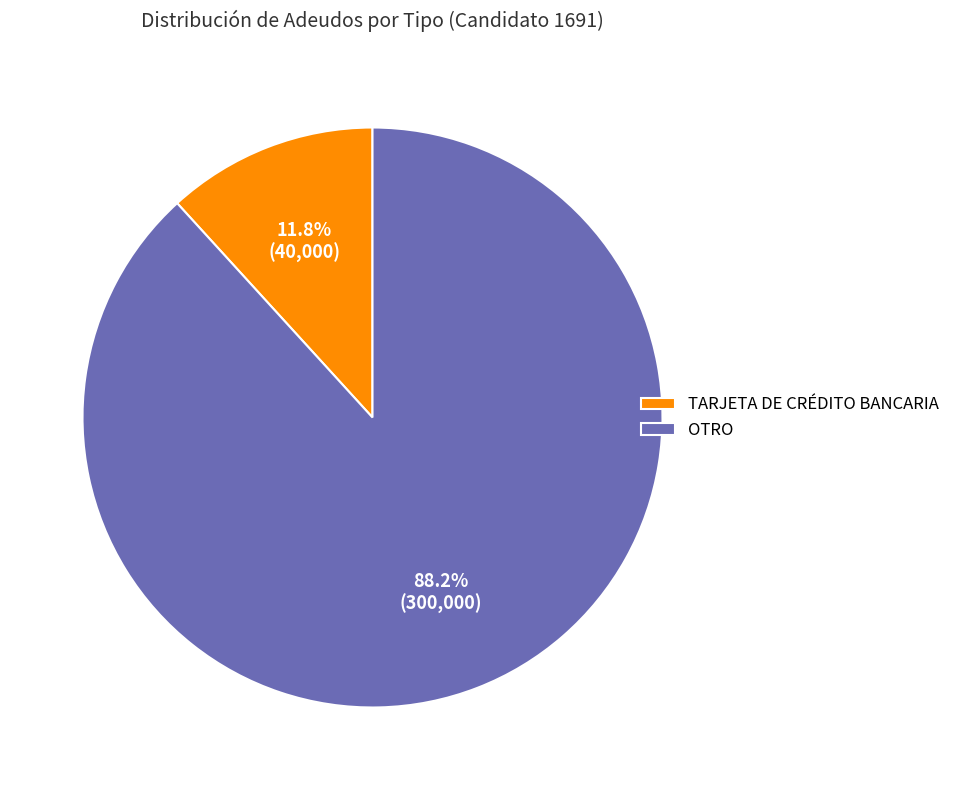

How much of the chart is everything except TARJETA DE CRÉDITO BANCARIA?

88.2%